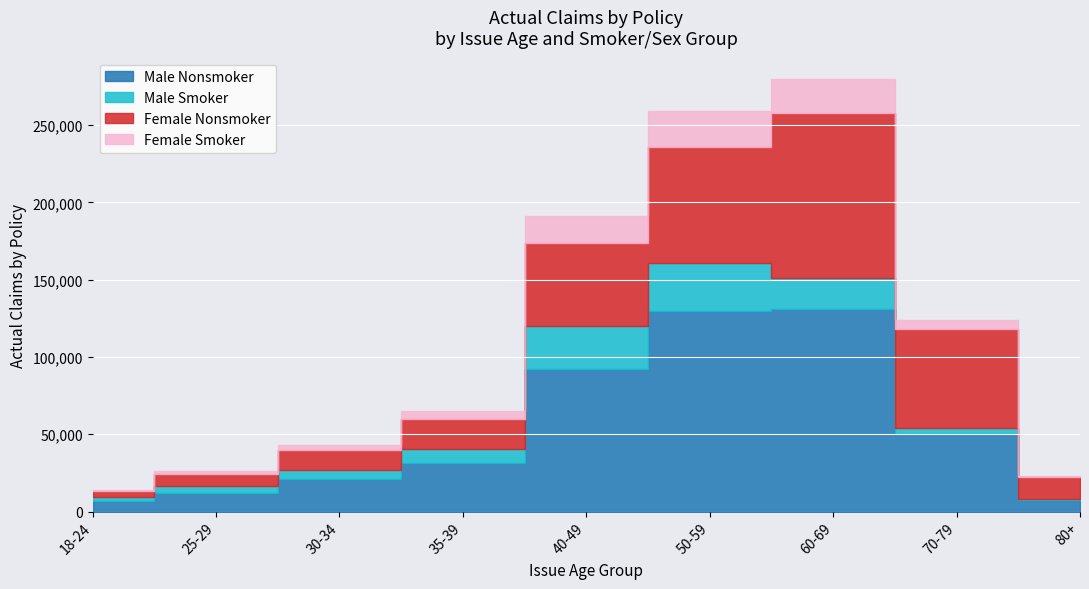

True or false: Female Nonsmoker and Male Smoker intersect in this chart.

False